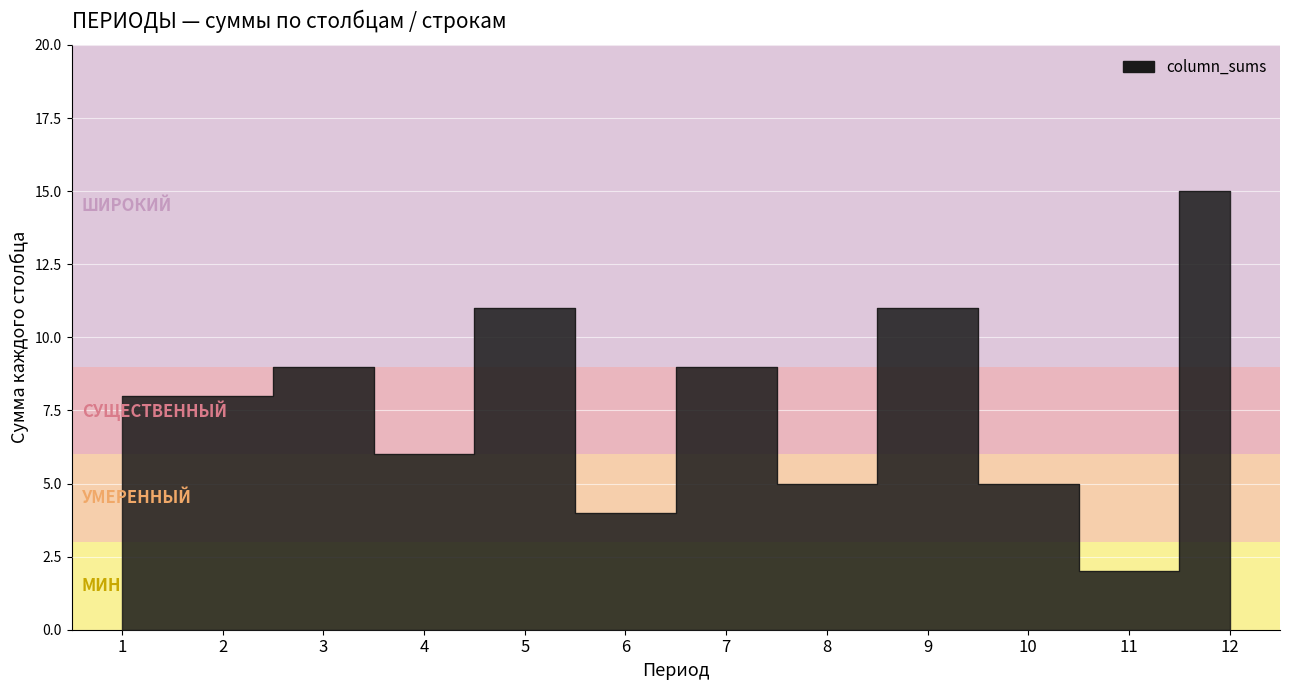

Count the number of values greater than 8.

5